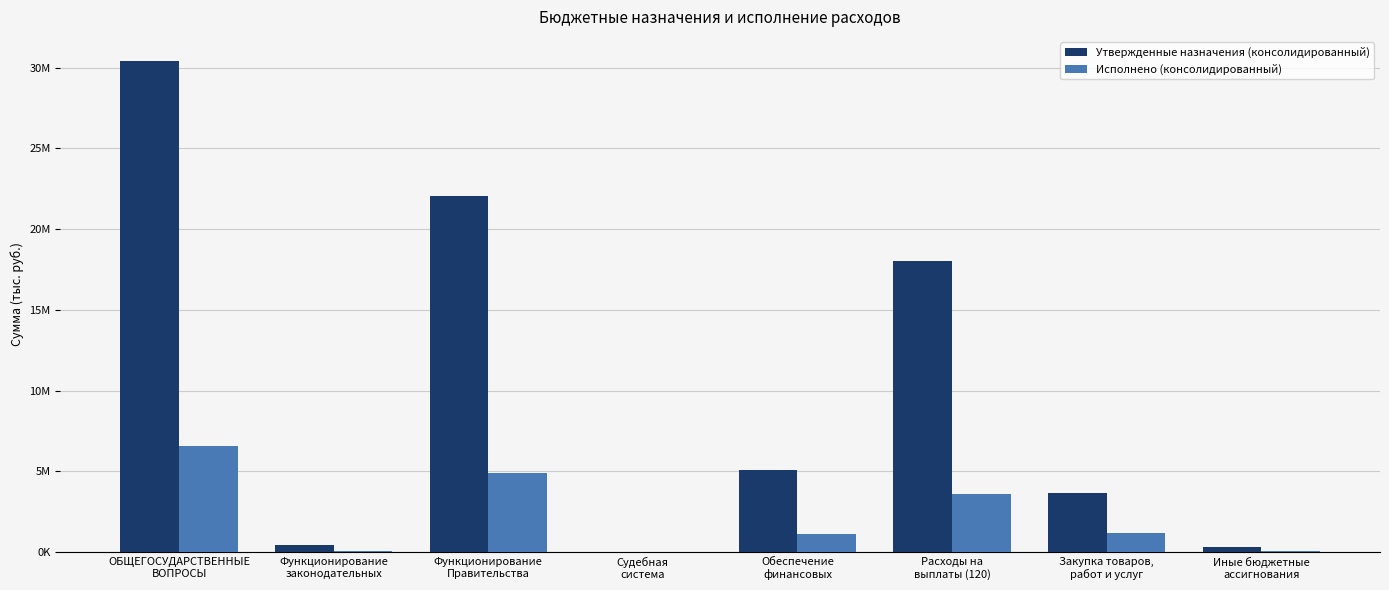

What is the label of the 1st bar from the right?

Иные бюджетные
ассигнования